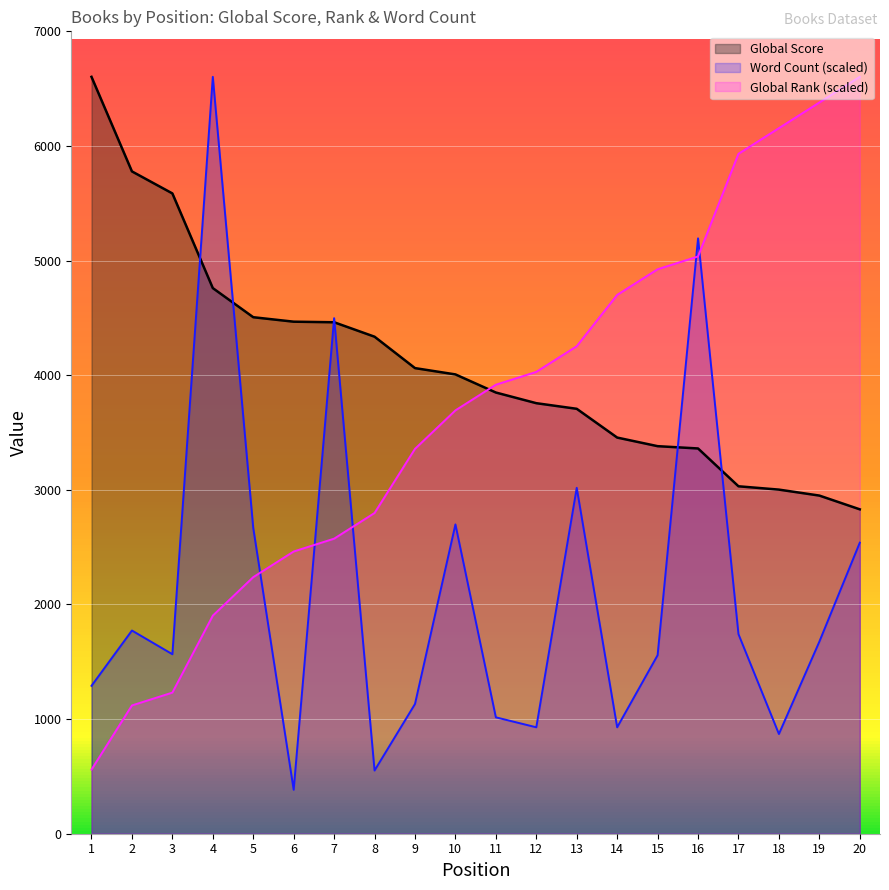

What is the spread (max minus min) of values at 14?

3771.9